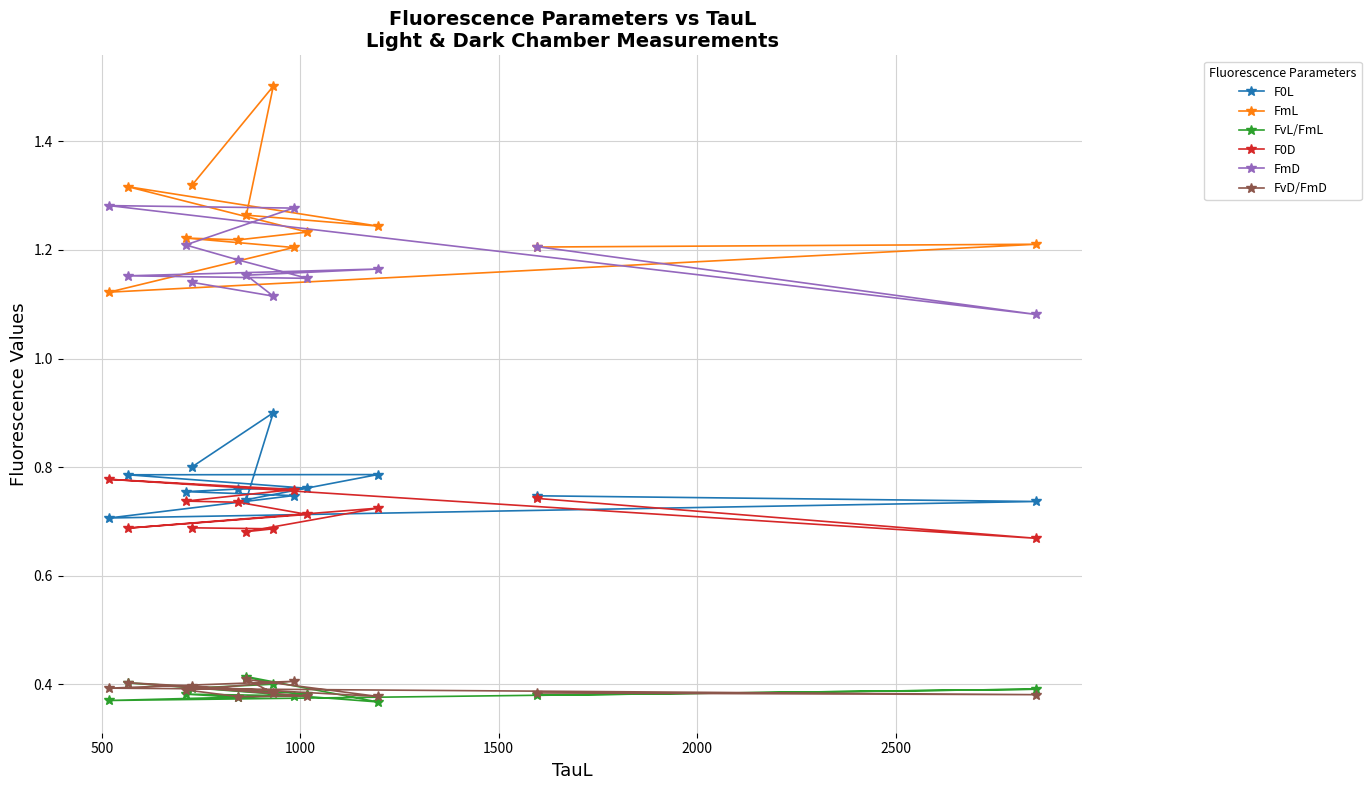

True or false: FmL and F0L cross at least once.

False